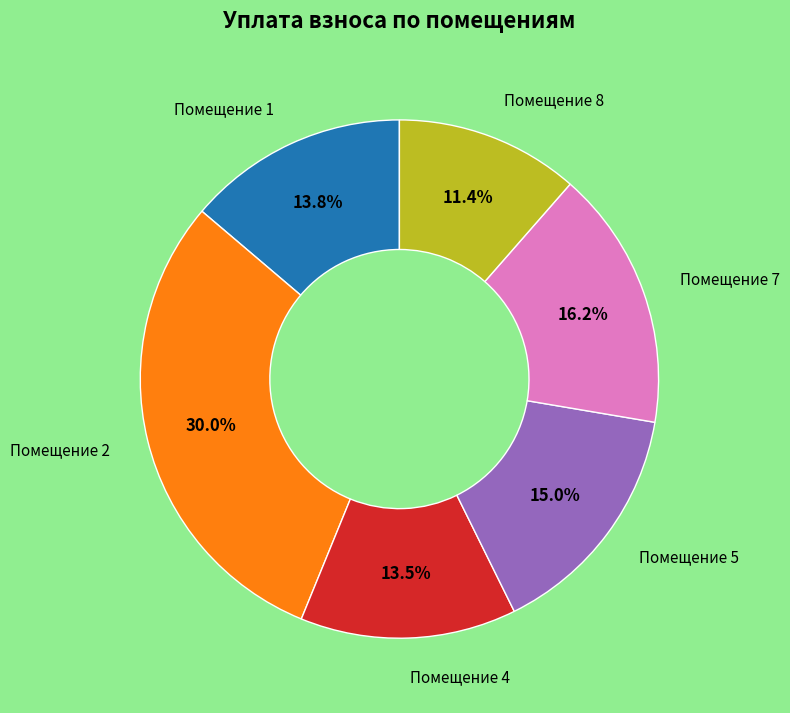

Is there any slice that represents more than half of the pie?

No